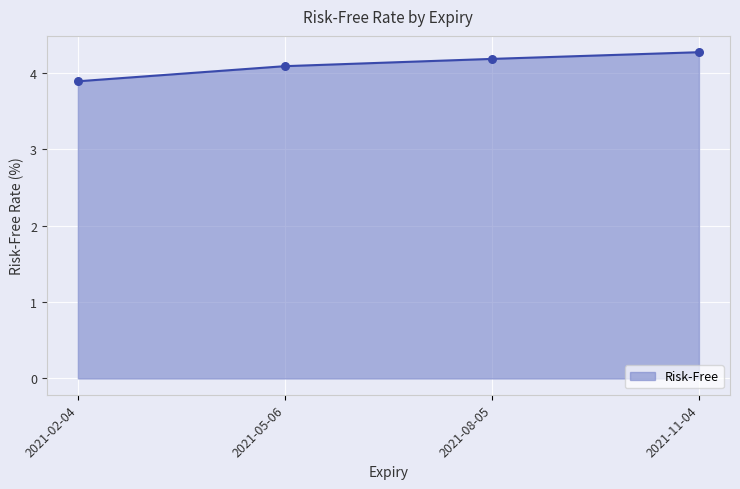

What is the change in value from 2021-02-04 to 2021-08-05?

+0.3